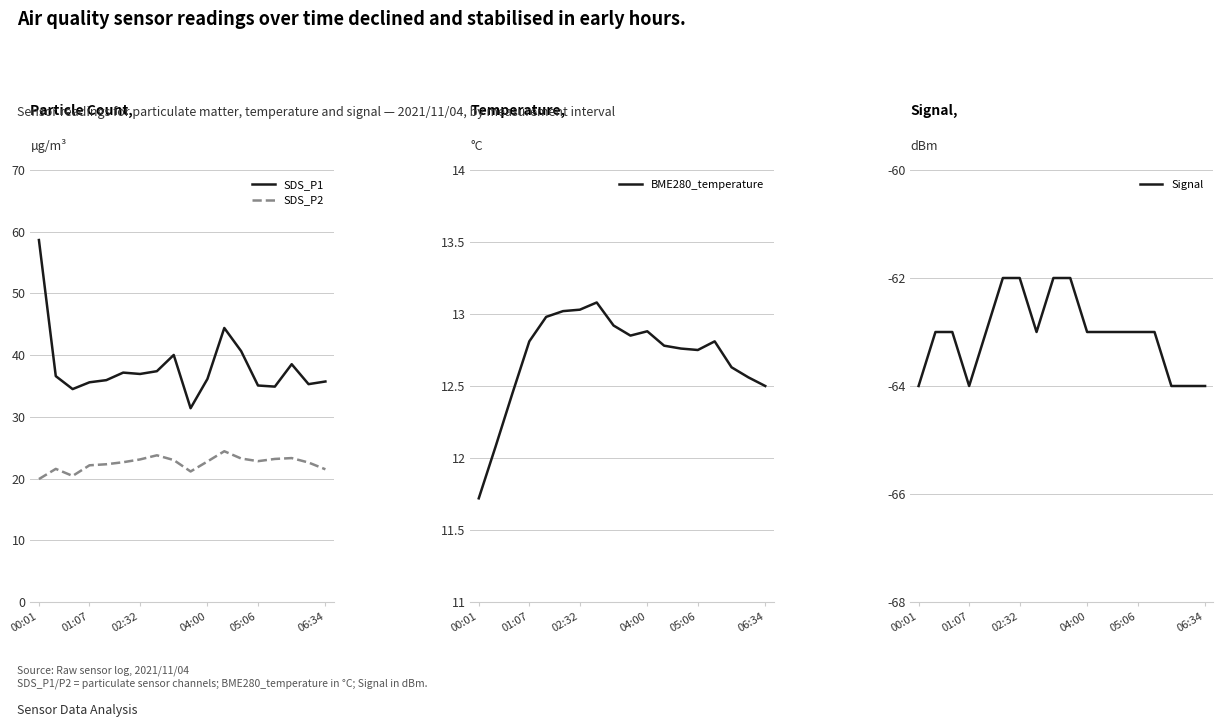

At 7, list the series in order from largest to smallest.

SDS_P1, SDS_P2, BME280_temperature, Signal